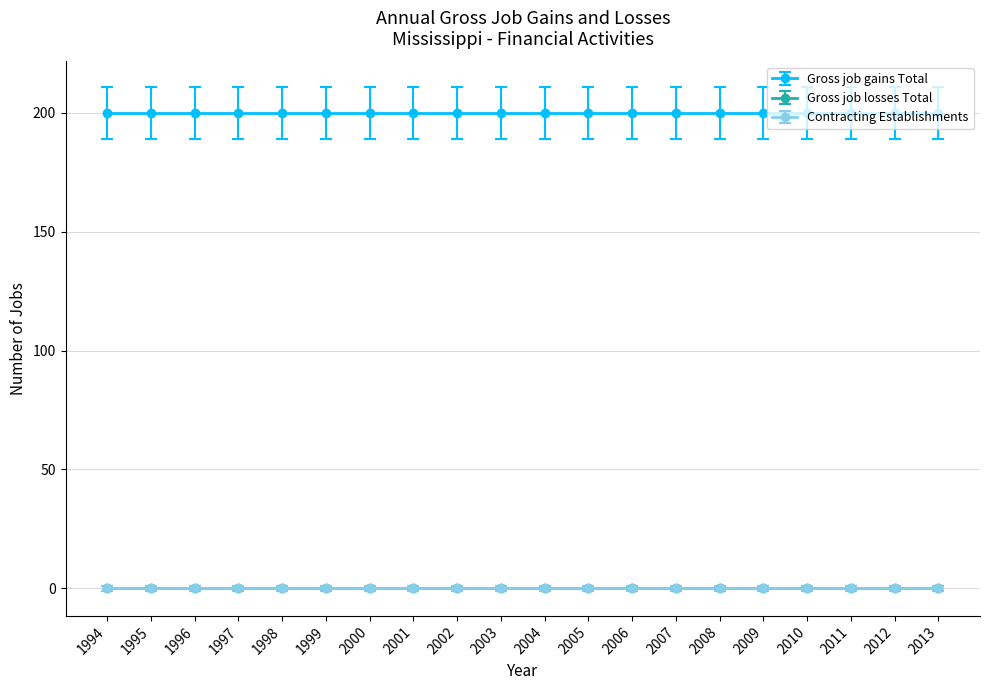

Reading left to right, extract all data points from this chart.

Gross job gains Total: 1994=200	1995=200	1996=200	1997=200	1998=200	1999=200	2000=200	2001=200	2002=200	2003=200	2004=200	2005=200	2006=200	2007=200	2008=200	2009=200	2010=200	2011=200	2012=200	2013=200
Gross job losses Total: 1994=0	1995=0	1996=0	1997=0	1998=0	1999=0	2000=0	2001=0	2002=0	2003=0	2004=0	2005=0	2006=0	2007=0	2008=0	2009=0	2010=0	2011=0	2012=0	2013=0
Contracting Establishments: 1994=0	1995=0	1996=0	1997=0	1998=0	1999=0	2000=0	2001=0	2002=0	2003=0	2004=0	2005=0	2006=0	2007=0	2008=0	2009=0	2010=0	2011=0	2012=0	2013=0